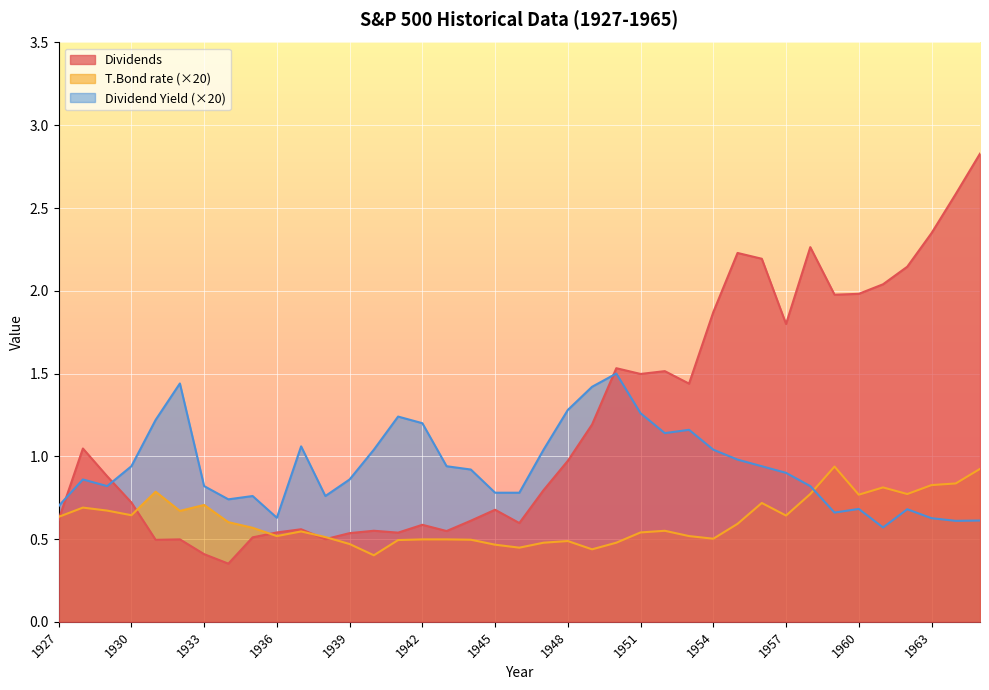

What is the sum of the Dividends values at 1930 and 1961?

2.8